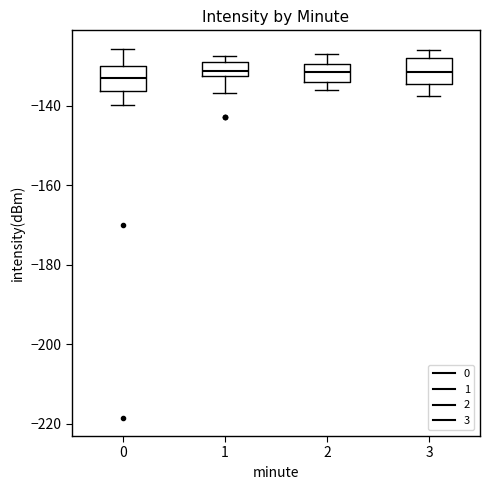

Reading left to right, transcribe this box plot: for each box, give where its median line is, the range the box spans, and where its two whiskers end, as read against the y-axis. The values are not printed on the chart, so give them approximately, as read against the axis.

0: median -132, box -136 to -130, whiskers -140 to -126
1: median -132 (just above the box's lower edge), box -132 to -130, whiskers -136 to -128
2: median -132, box -134 to -130, whiskers -136 to -126
3: median -132, box -134 to -128, whiskers -138 to -126